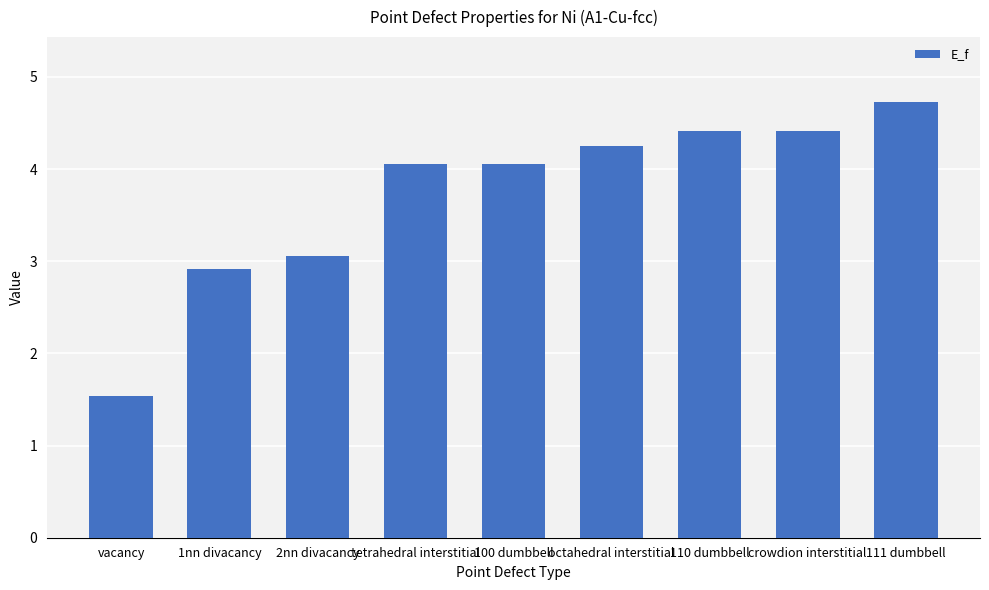

True or false: the data shows 7.0 at 100 dumbbell.

False